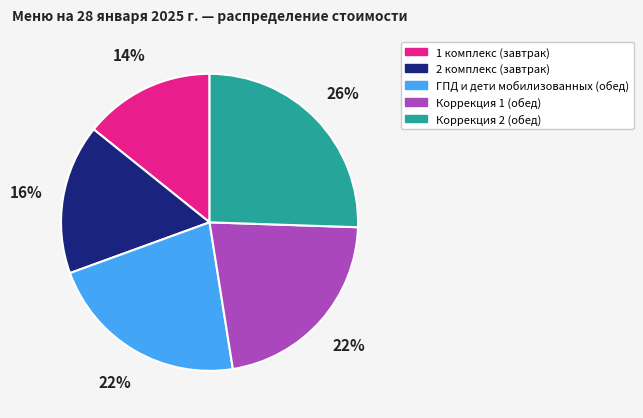

To the nearest percent, what percentage of the pie is 1 комплекс (завтрак)?

14%